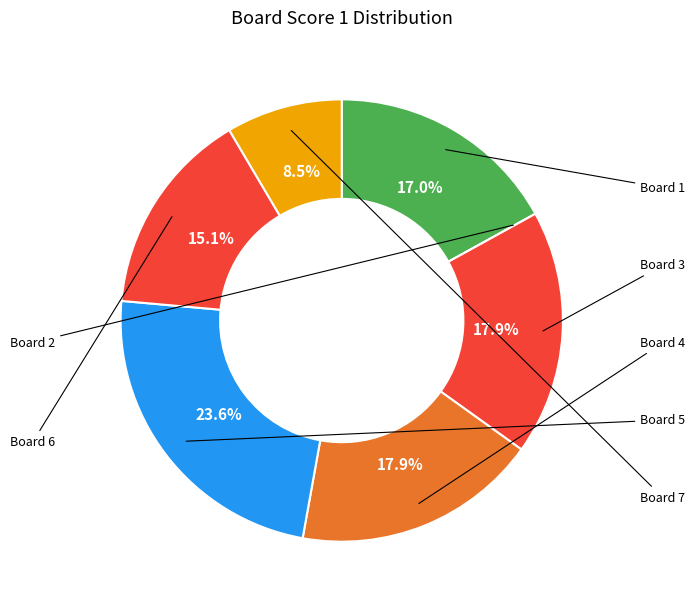

Which category has the smallest portion of the pie?

Board 2